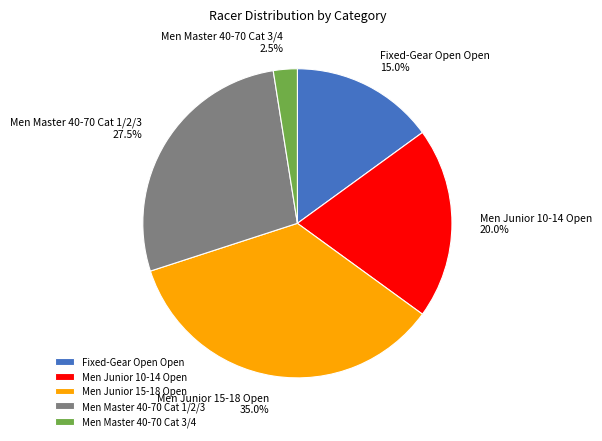

Is there any slice that represents more than half of the pie?

No